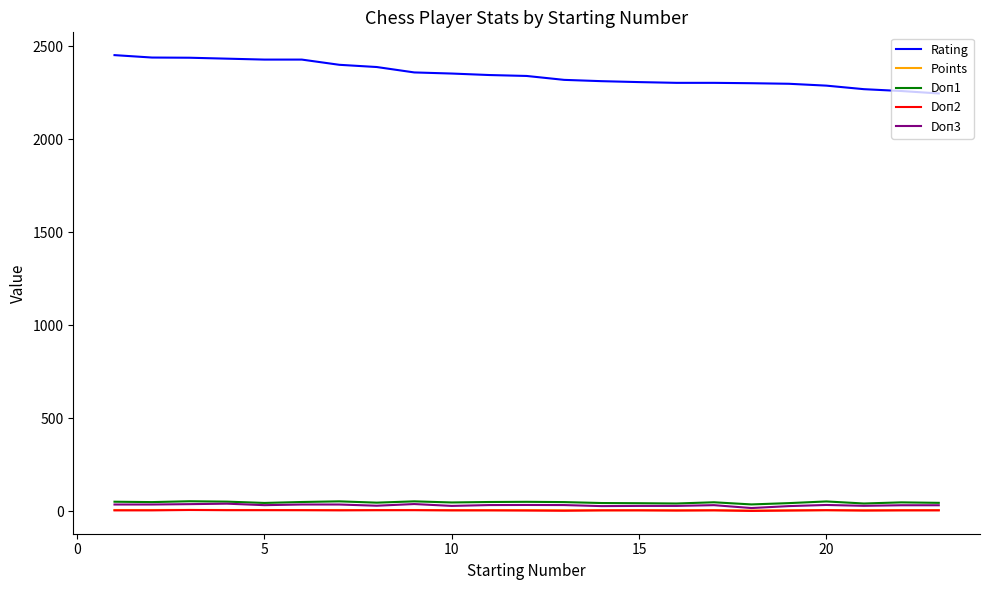

True or false: Doп1 and Points cross at least once.

False